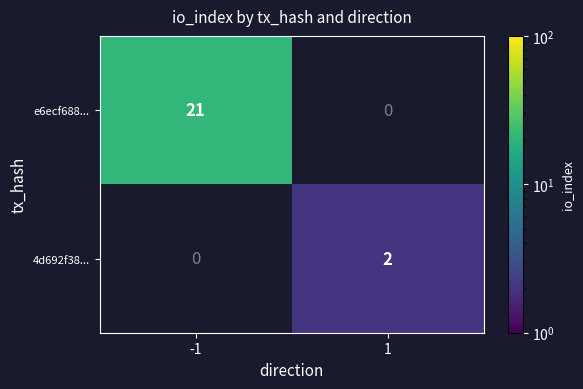

Is the value of e6ecf688... at -1 greater than the value of 4d692f38... at 1?

Yes